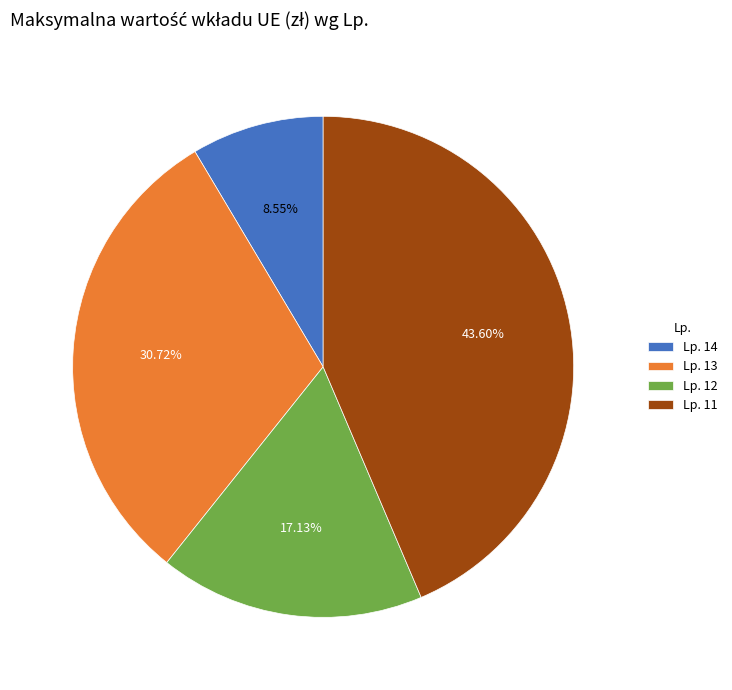

What is the smallest slice in the pie chart?

Lp. 14